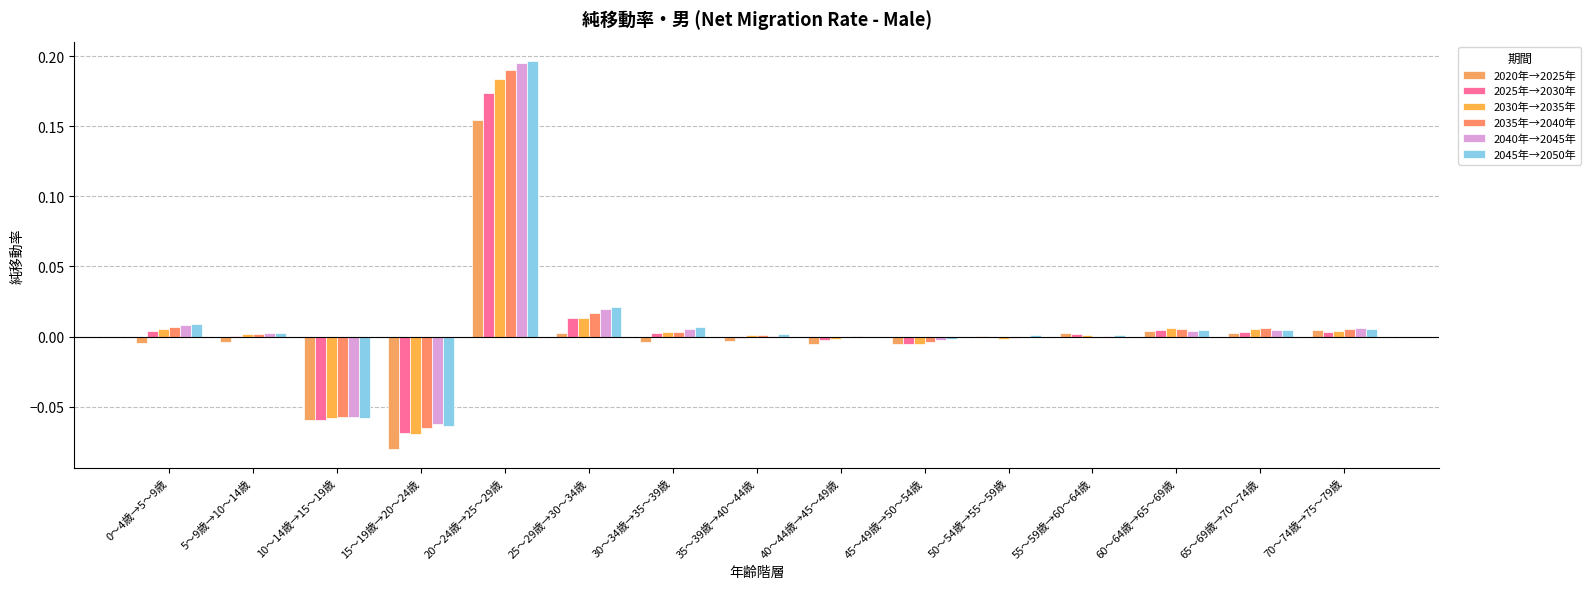

What is the label of the 10th bar from the right?

25～29歳→30～34歳